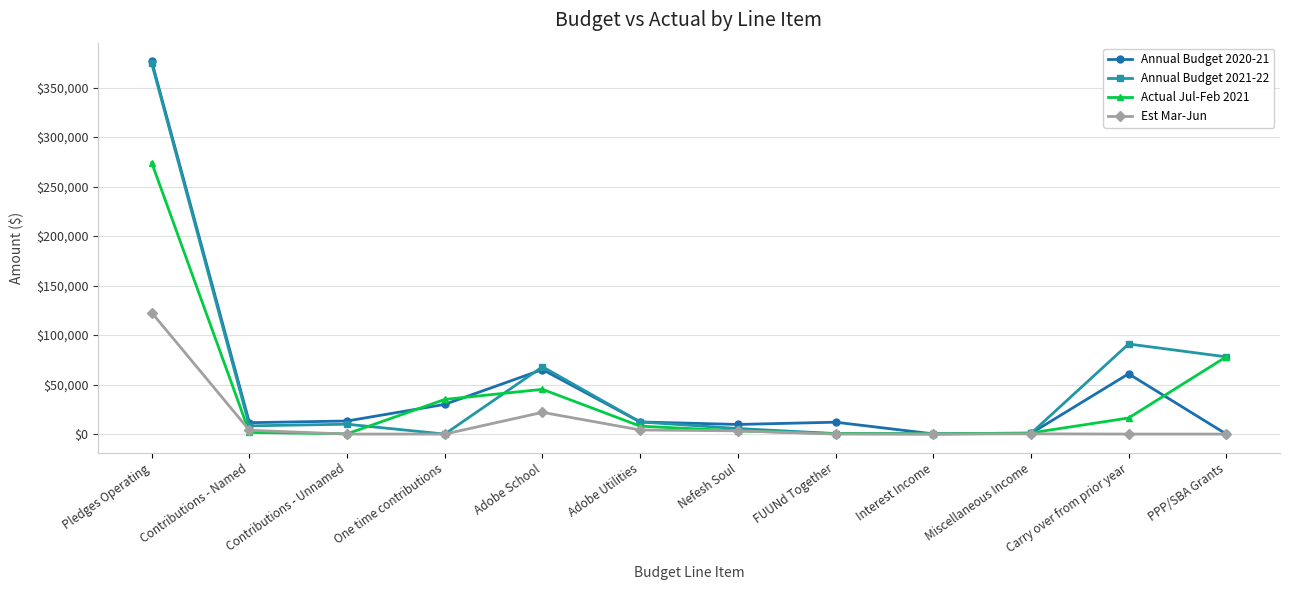

What is the sum of the Actual Jul-Feb 2021 values at Adobe Utilities and Nefesh Soul?

11208.0